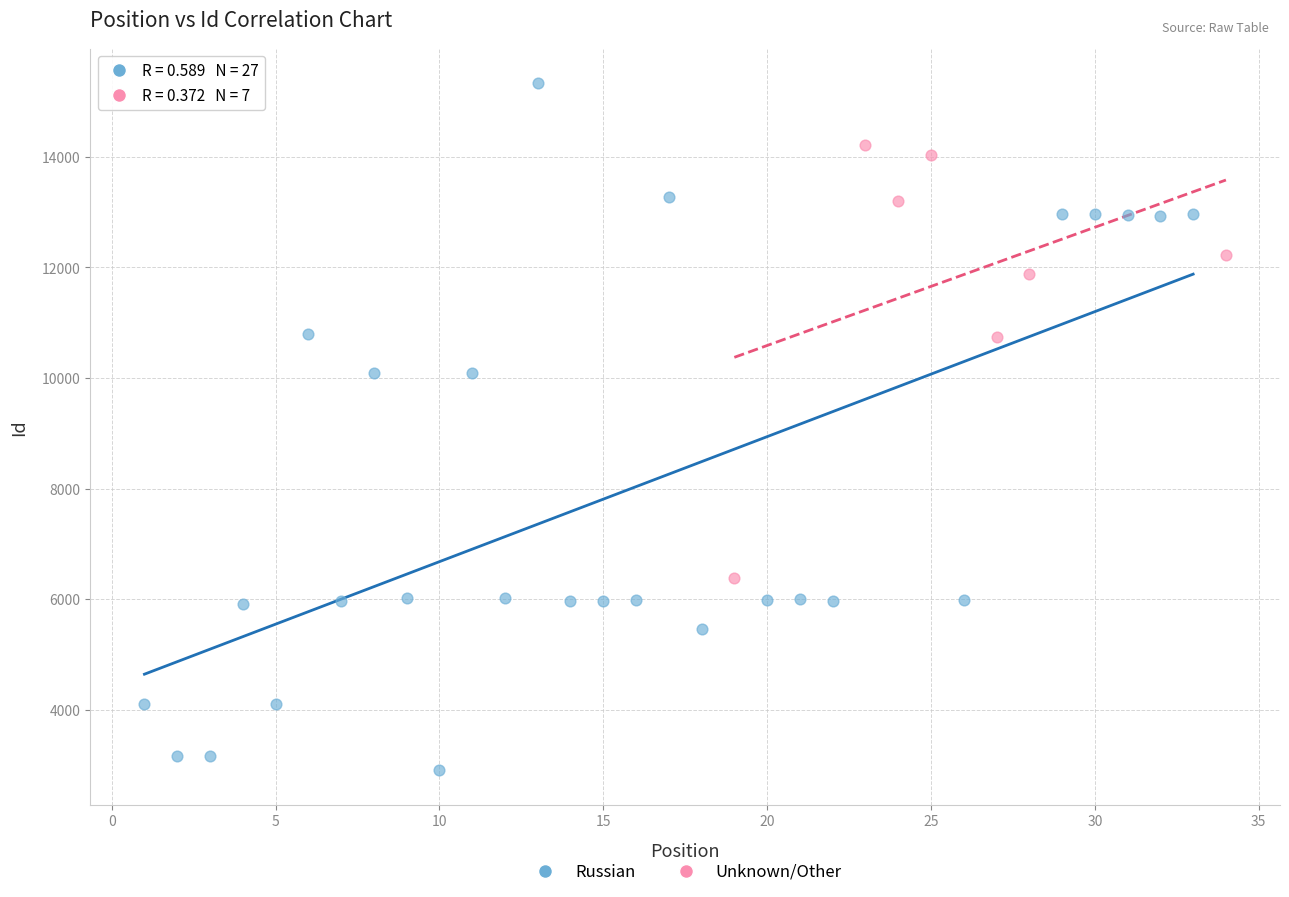

Which series reaches the maximum Y coordinate?

Russian